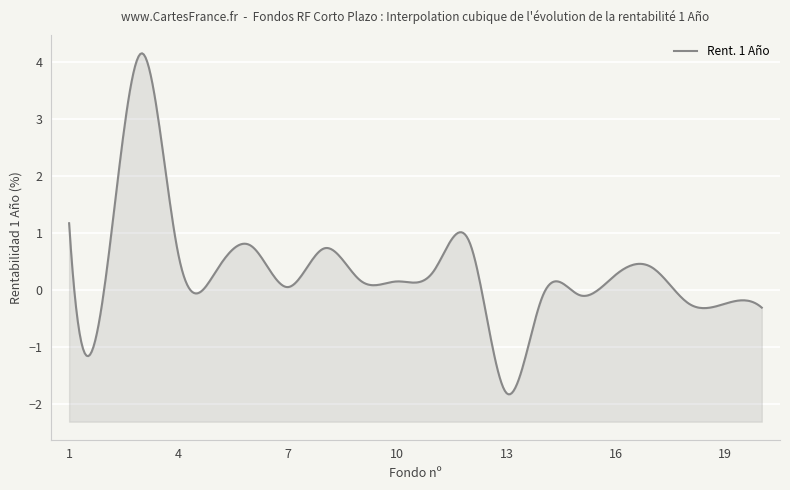

Which has a higher value, 1 or 18?

1